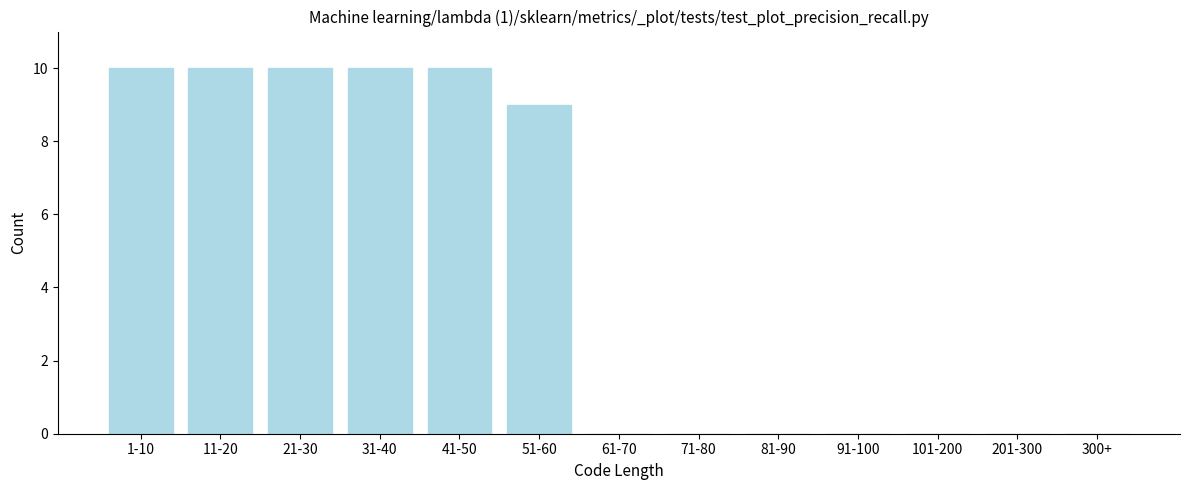

Reading right to left, extract all data points from this chart.

300+=0	201-300=0	101-200=0	91-100=0	81-90=0	71-80=0	61-70=0	51-60=9	41-50=10	31-40=10	21-30=10	11-20=10	1-10=10